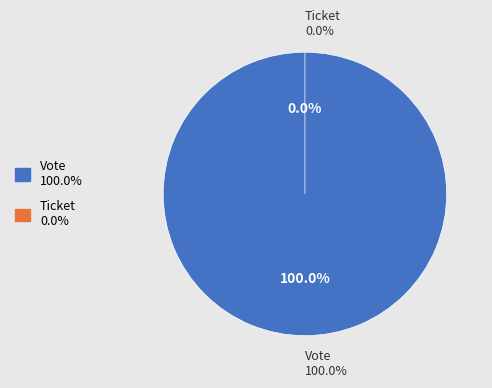

Combined, do Vote and Ticket account for over 50%?

Yes